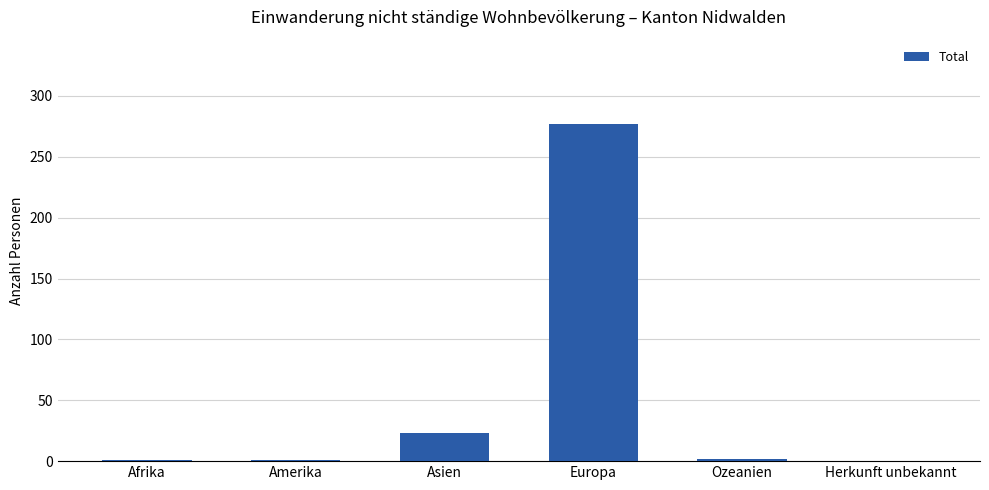

What is the change in value from Europa to Ozeanien?

-275